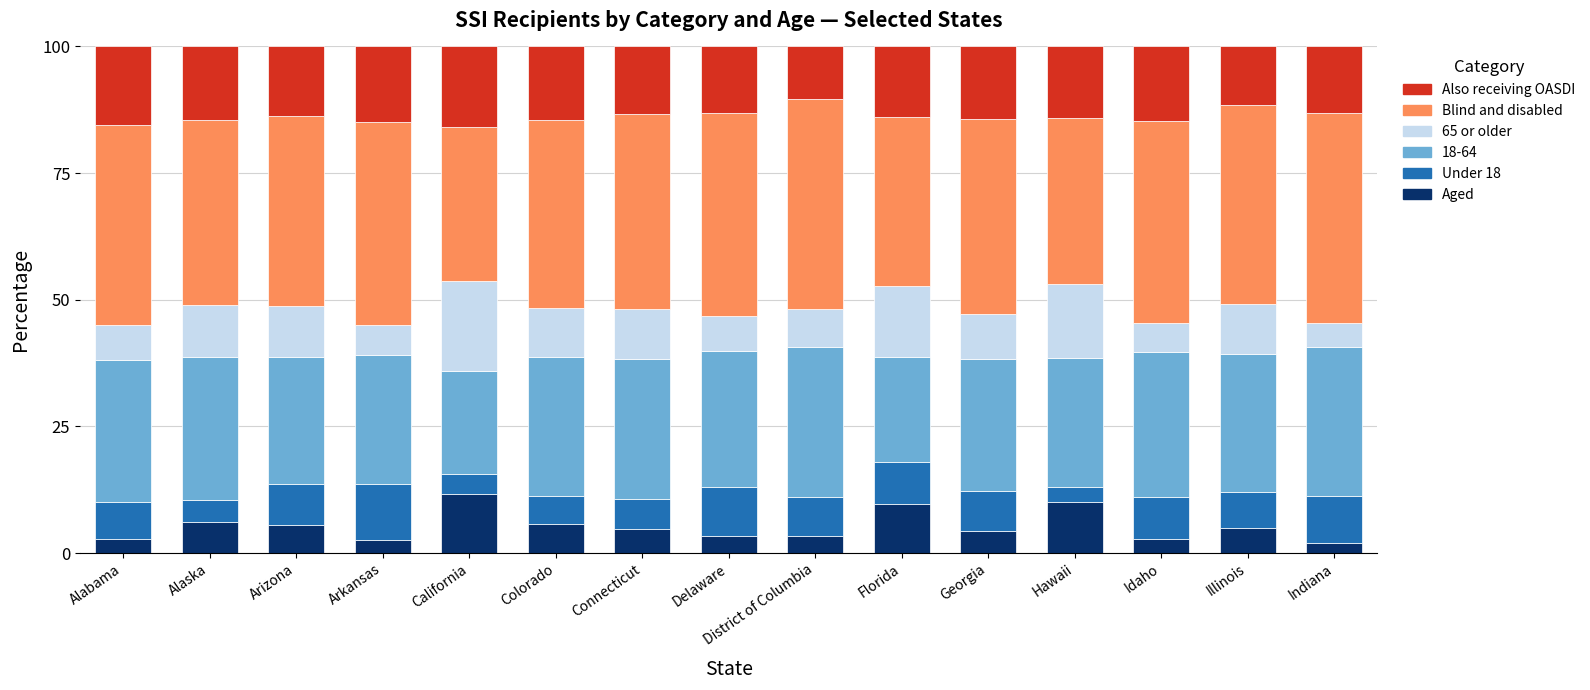

What is the maximum value for Aged?

11.7